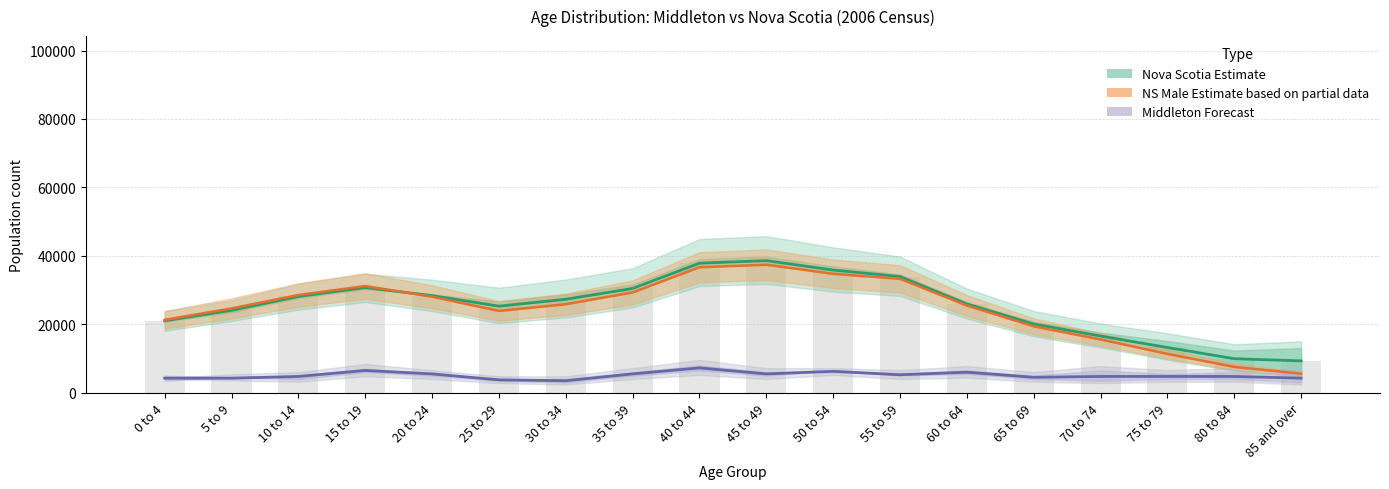

Reading right to left, extract all data points from this chart.

NS Total (central): 85 and over=9305.0	80 to 84=9935.0	75 to 79=13217.5	70 to 74=16570.0	65 to 69=20077.5	60 to 64=25960.0	55 to 59=33940.0	50 to 54=35852.5	45 to 49=38602.5	40 to 44=37860.0	35 to 39=30467.5	30 to 34=27317.5	25 to 29=25297.5	20 to 24=28387.5	15 to 19=30720.0	10 to 14=28122.5	5 to 9=24072.5	0 to 4=21020.0
NS Male Estimate: 85 and over=5565.0	80 to 84=7545.0	75 to 79=11340.0	70 to 74=15570.0	65 to 69=19400.0	60 to 64=25475.0	55 to 59=33285.0	50 to 54=34755.0	45 to 49=37410.0	40 to 44=36670.0	35 to 39=29300.0	30 to 34=25870.0	25 to 29=23910.0	20 to 24=28055.0	15 to 19=31185.0	10 to 14=28560.0	5 to 9=24645.0	0 to 4=21295.0
Middleton Total (central): 85 and over=4250.0	80 to 84=4750.0	75 to 79=4750.0	70 to 74=4750.0	65 to 69=4500.0	60 to 64=6000.0	55 to 59=5250.0	50 to 54=6250.0	45 to 49=5500.0	40 to 44=7250.0	35 to 39=5500.0	30 to 34=3500.0	25 to 29=3750.0	20 to 24=5500.0	15 to 19=6500.0	10 to 14=4750.0	5 to 9=4250.0	0 to 4=4250.0
NS Total bars: 85 and over=9305.0	80 to 84=9935.0	75 to 79=13217.5	70 to 74=16570.0	65 to 69=20077.5	60 to 64=25960.0	55 to 59=33940.0	50 to 54=35852.5	45 to 49=38602.5	40 to 44=37860.0	35 to 39=30467.5	30 to 34=27317.5	25 to 29=25297.5	20 to 24=28387.5	15 to 19=30720.0	10 to 14=28122.5	5 to 9=24072.5	0 to 4=21020.0